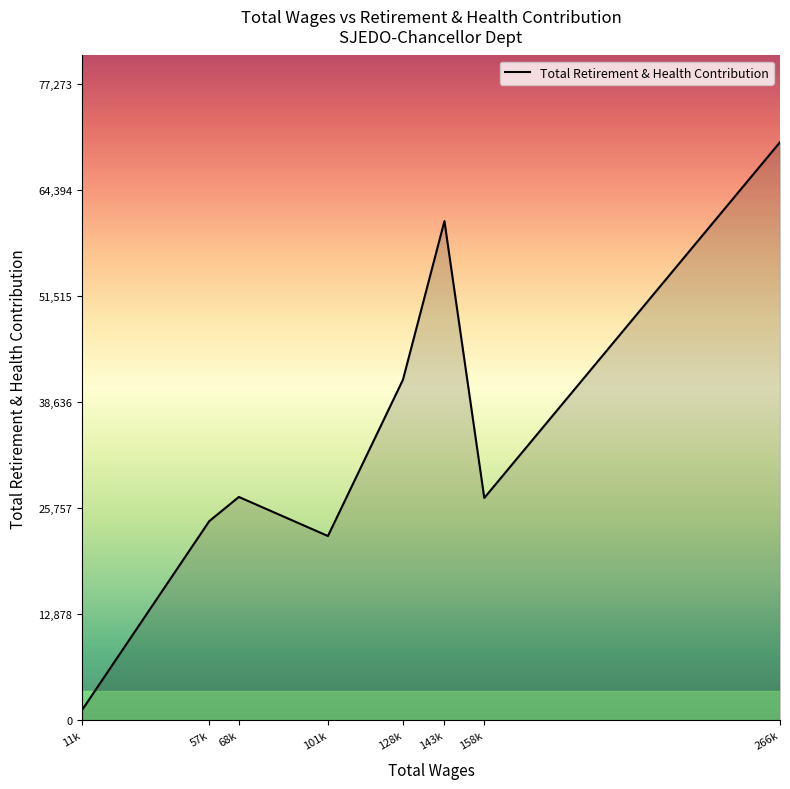

At which category does the data reach its first local valley?

101k